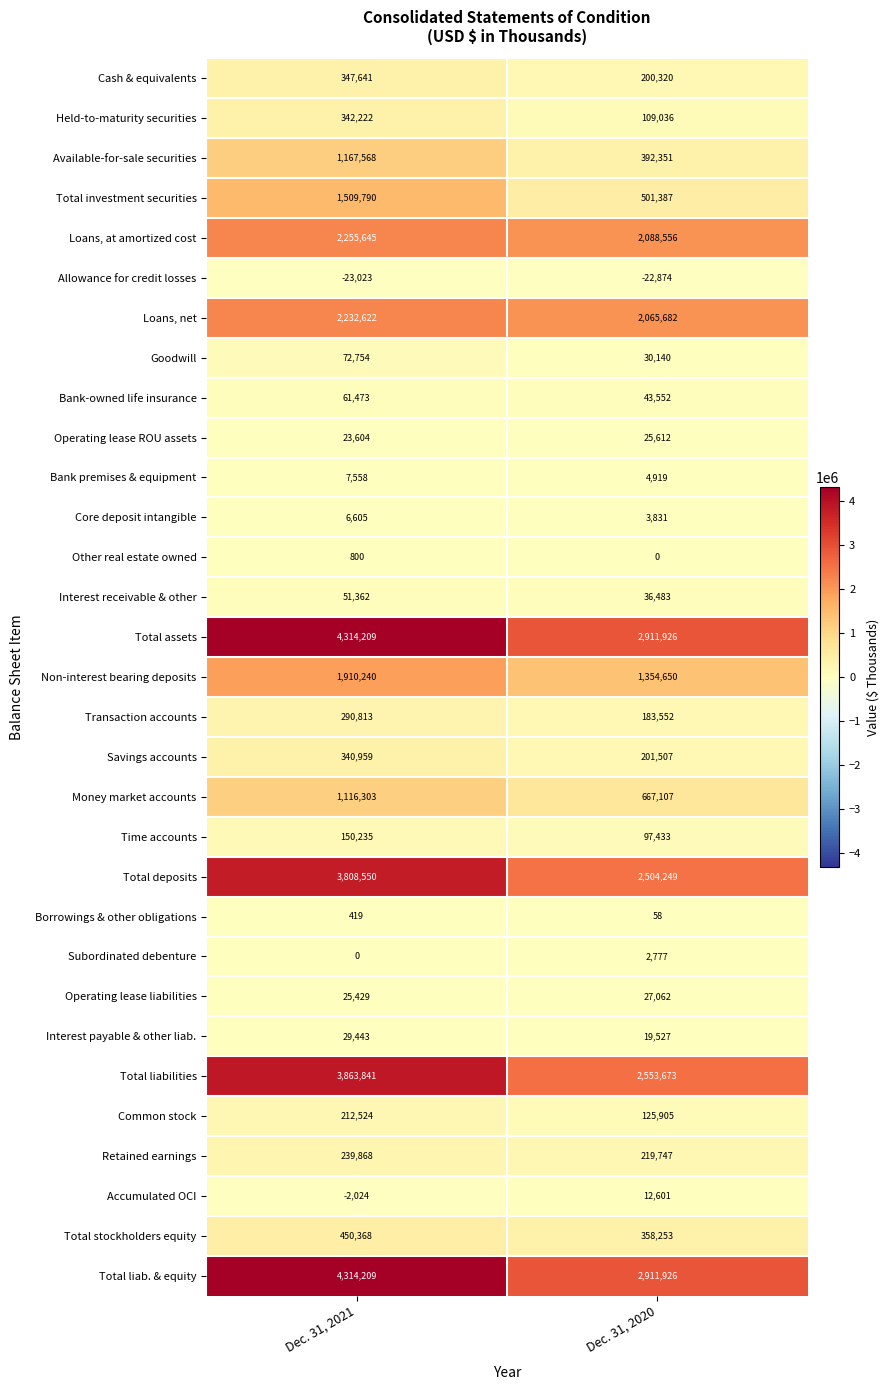

At which category is the sum across all series the highest?

Dec. 31, 2021